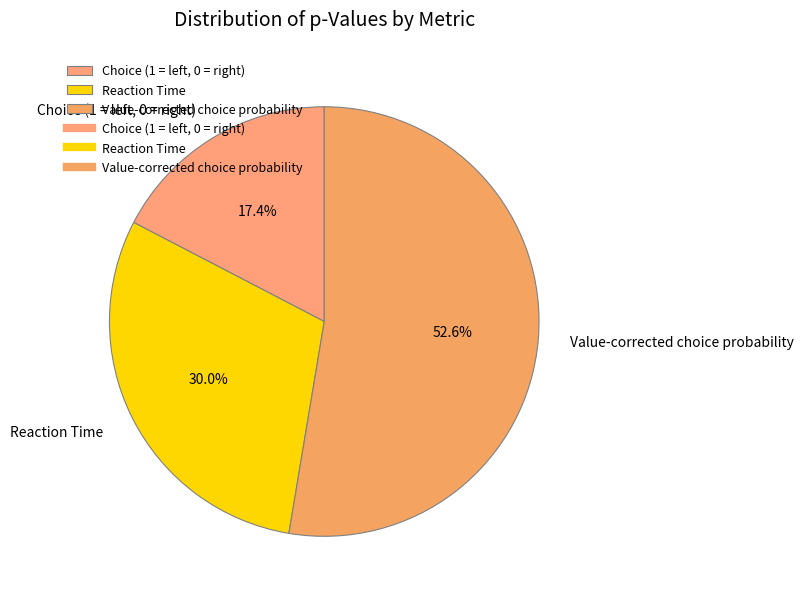

To the nearest percent, what percentage of the pie is Value-corrected choice probability?

53%